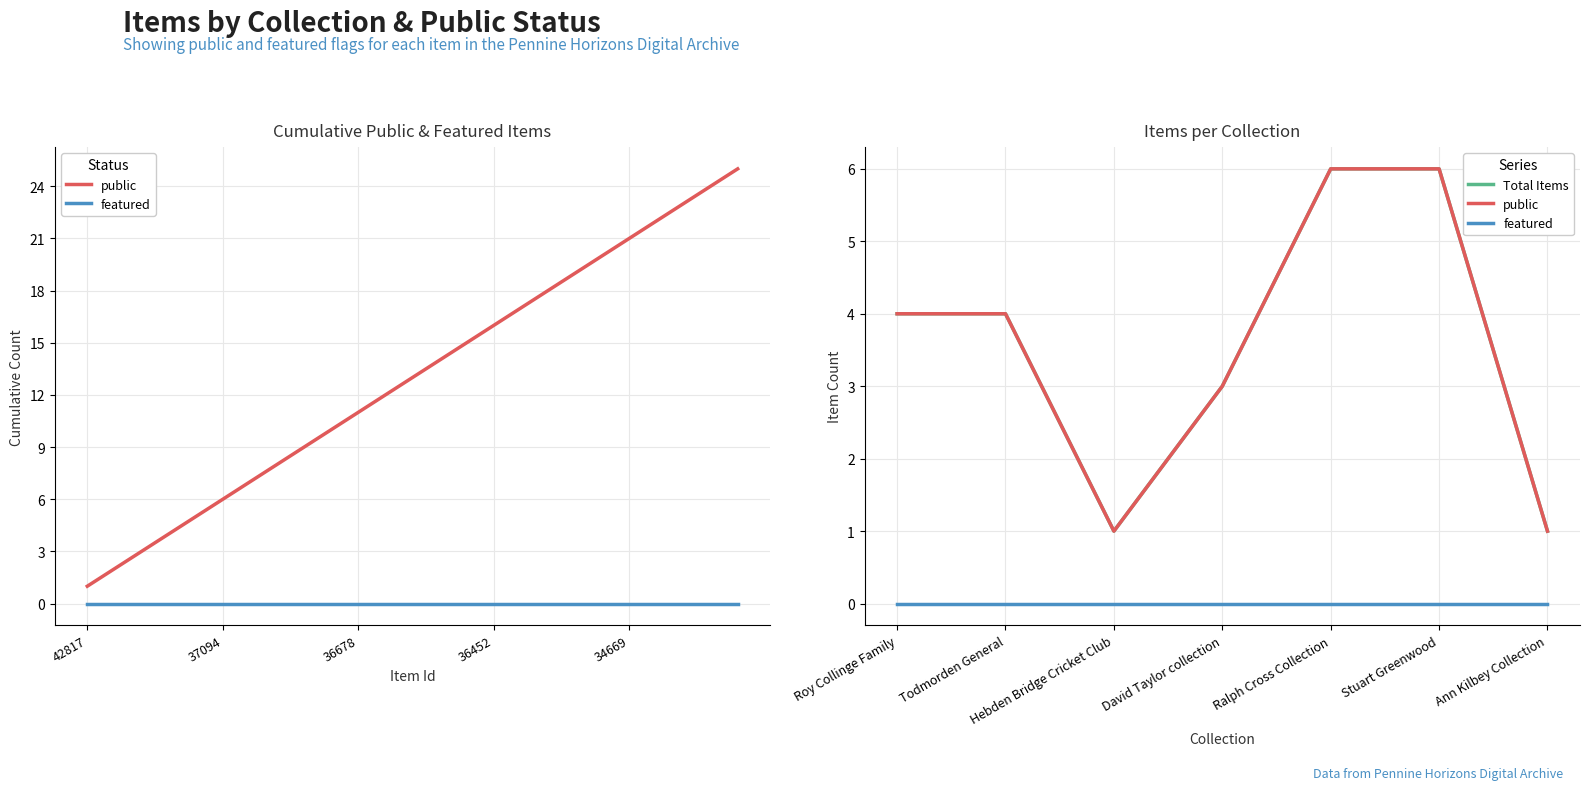

Count the Total Items values in the range 1 to 6.

7